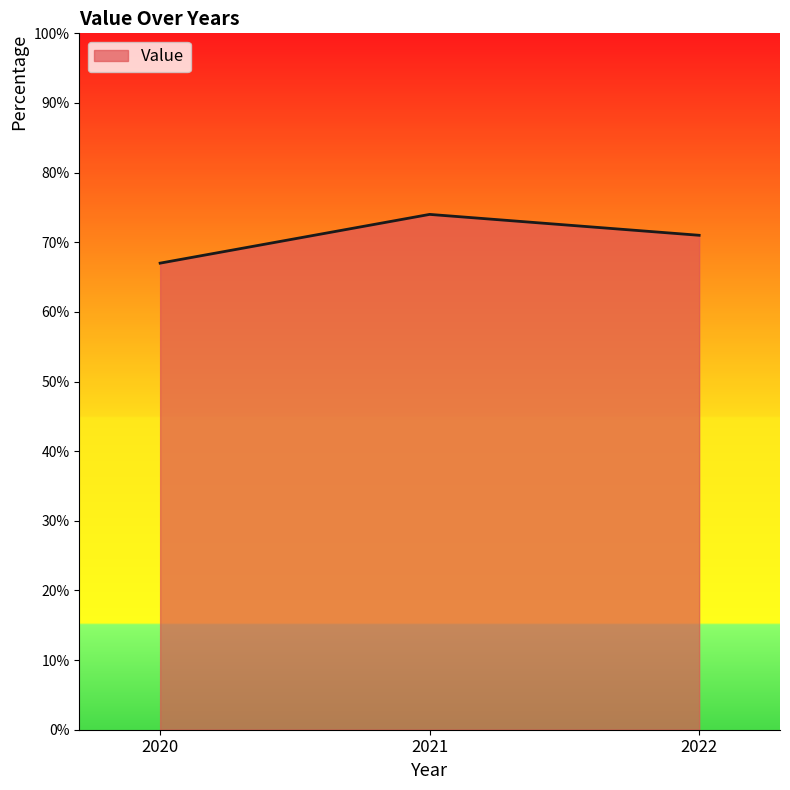

At which label does the data first exceed 71?

2021